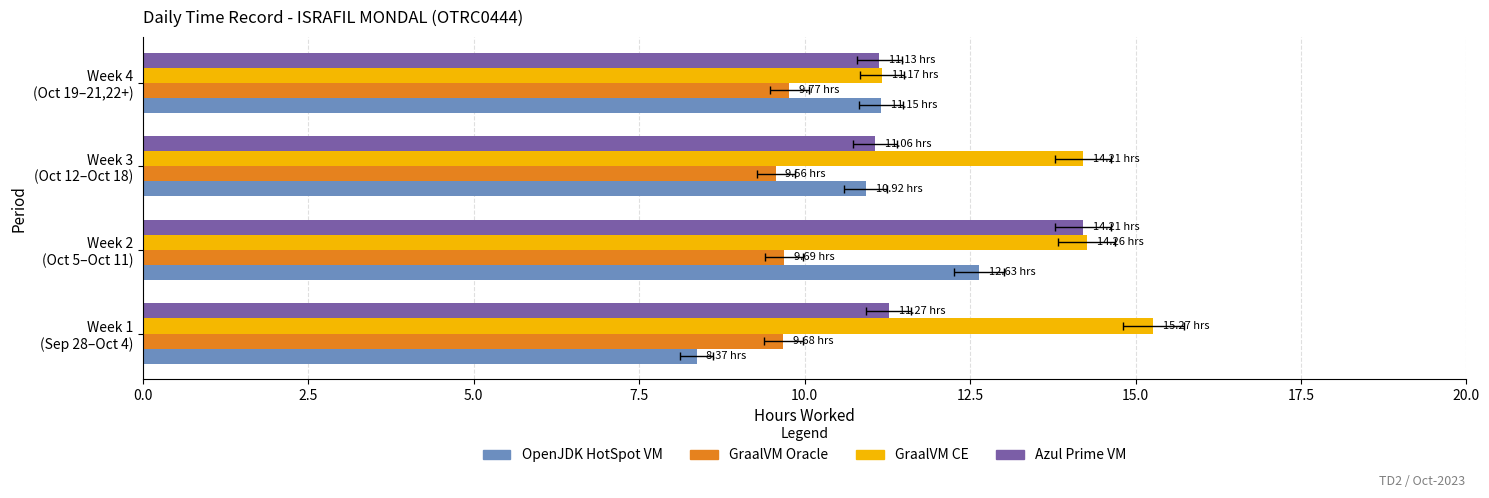

True or false: GraalVM CE has a value of 15.3 at Week 1 (Sep 28–Oct 4).

True